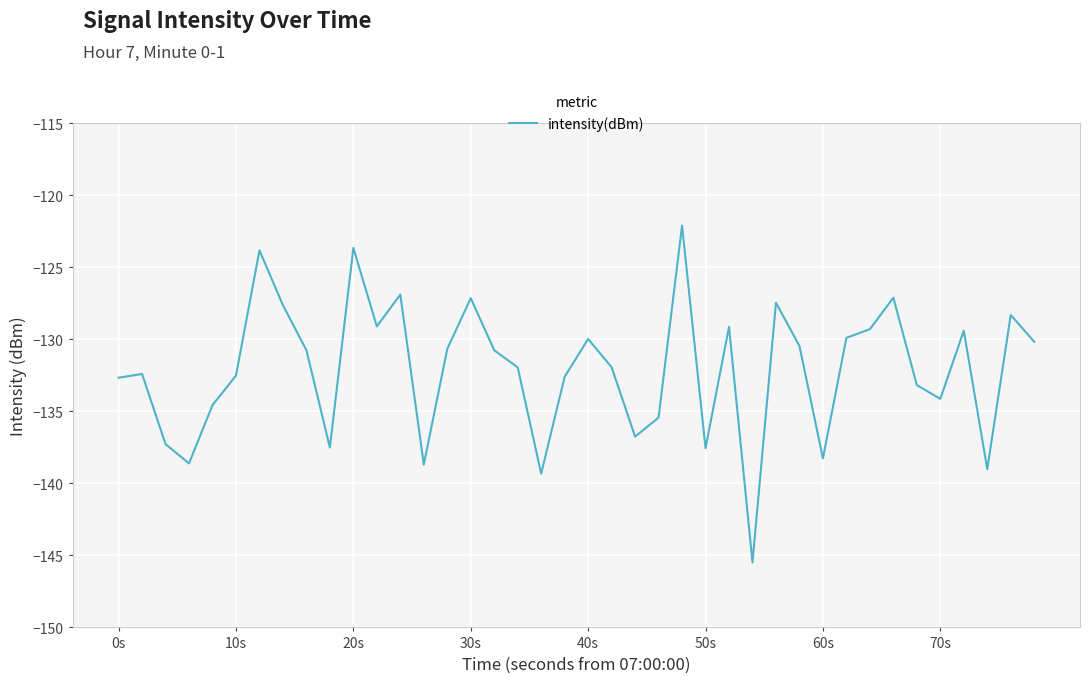

What is the greatest value displayed?

-122.1